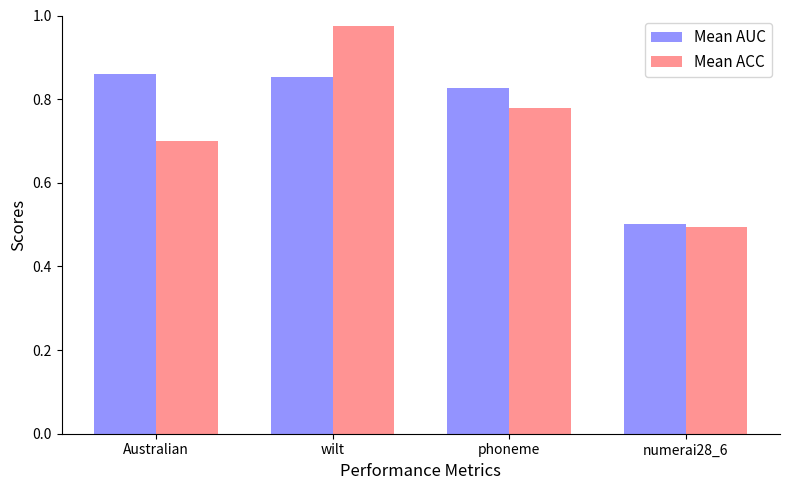

Which series has the largest total across all categories?

Mean AUC